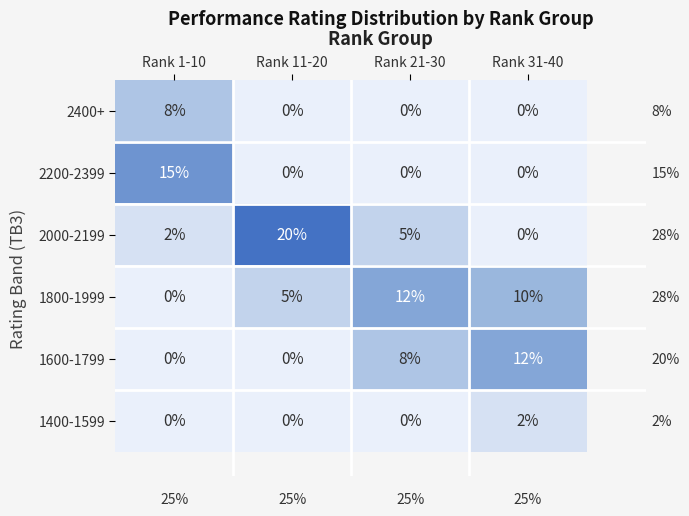

What is the total value across all series at Rank 1-10?

25